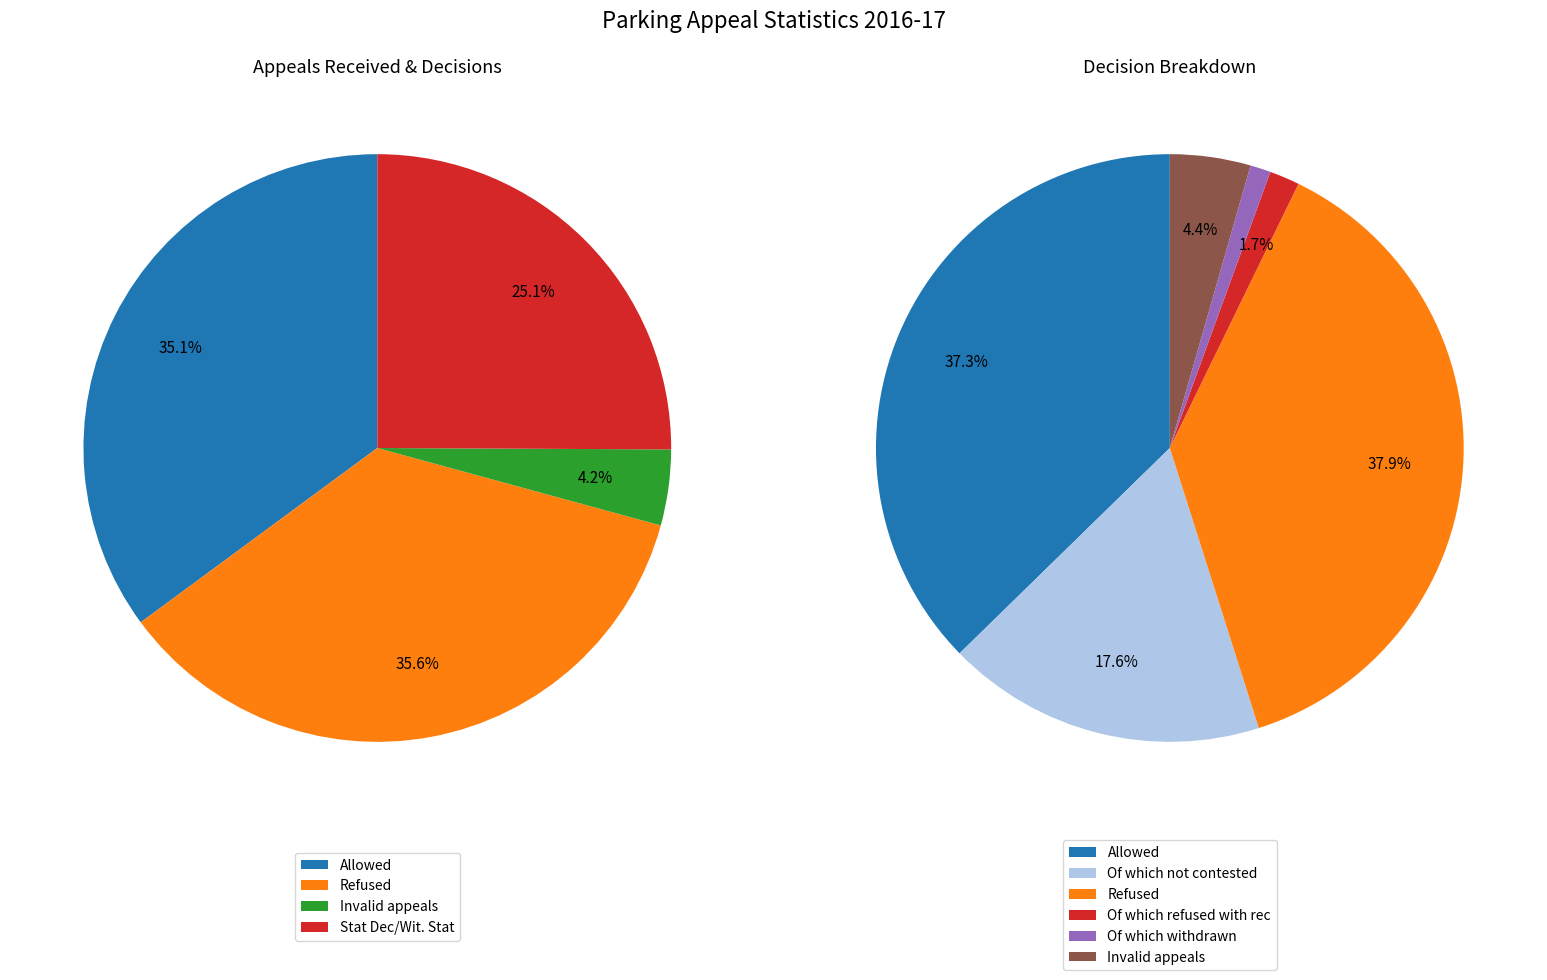

Between Stat Dec/Wit. Stat received and Refused, which is larger?

Refused